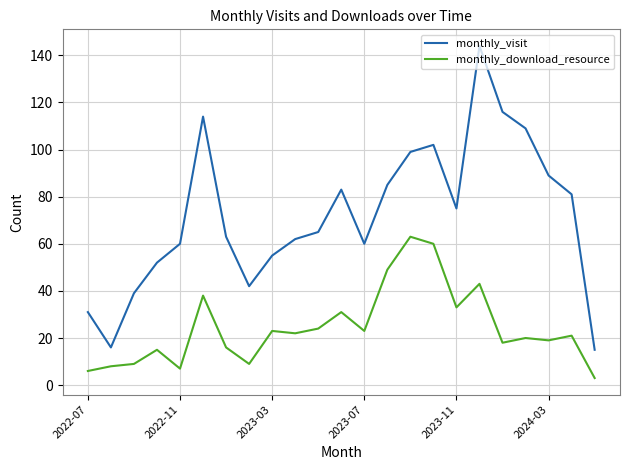

True or false: monthly_visit and monthly_download_resource intersect in this chart.

False